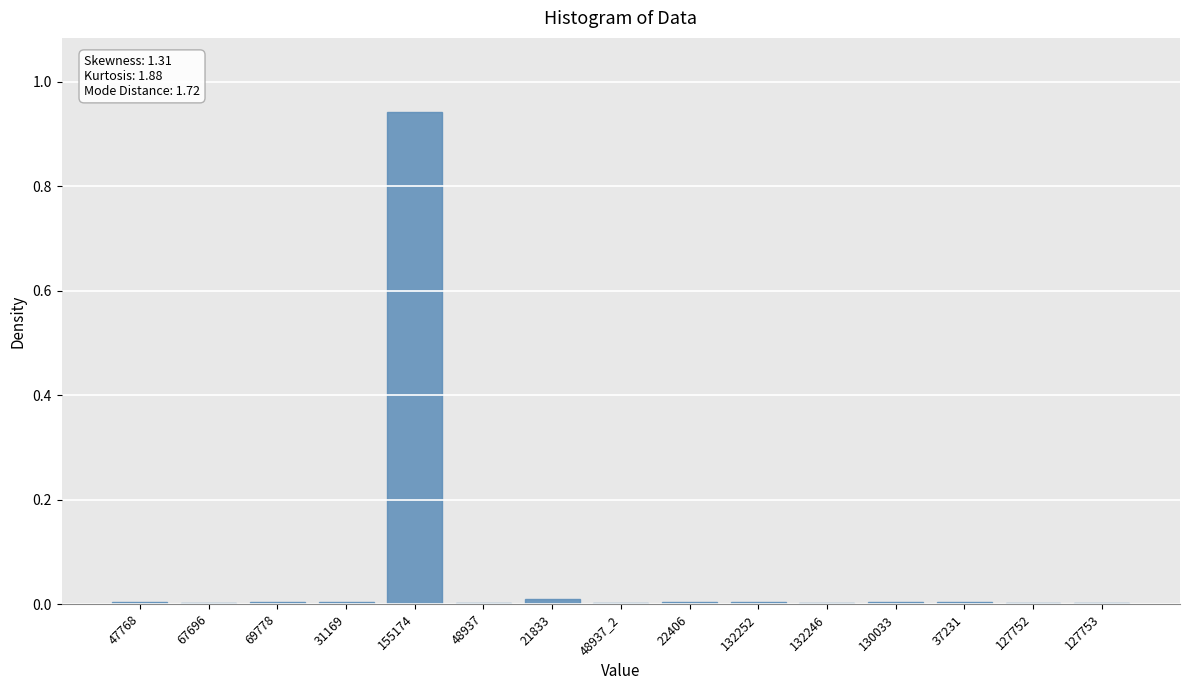

Which category has the highest value across all series?

155174